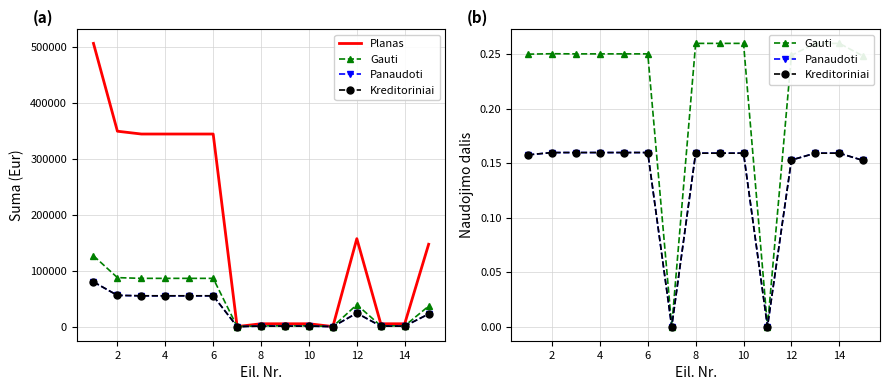

Which series has the largest range (max minus min)?

Planas